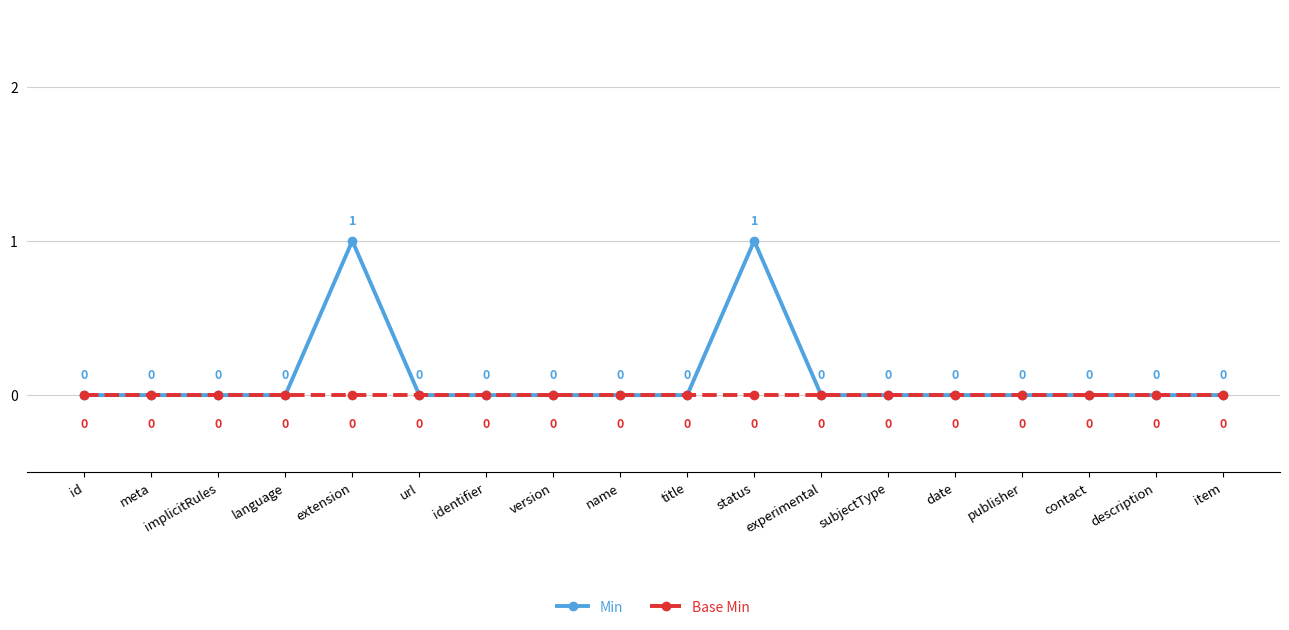

The Base Min series shows 0 at experimental. True or false?

True